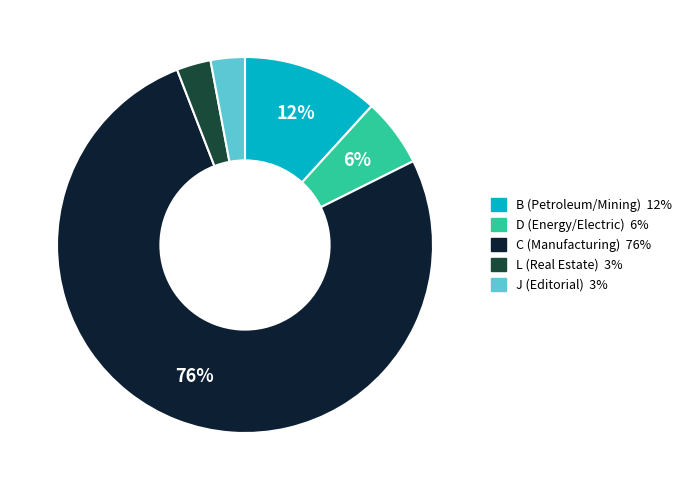

Is there any slice that represents more than half of the pie?

Yes